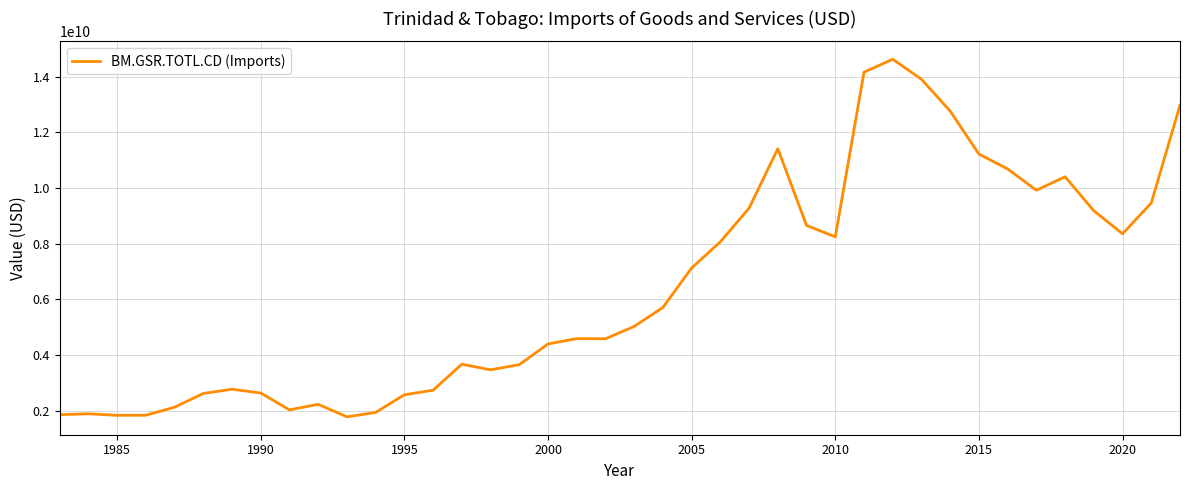

How many lines are shown in the chart?

1